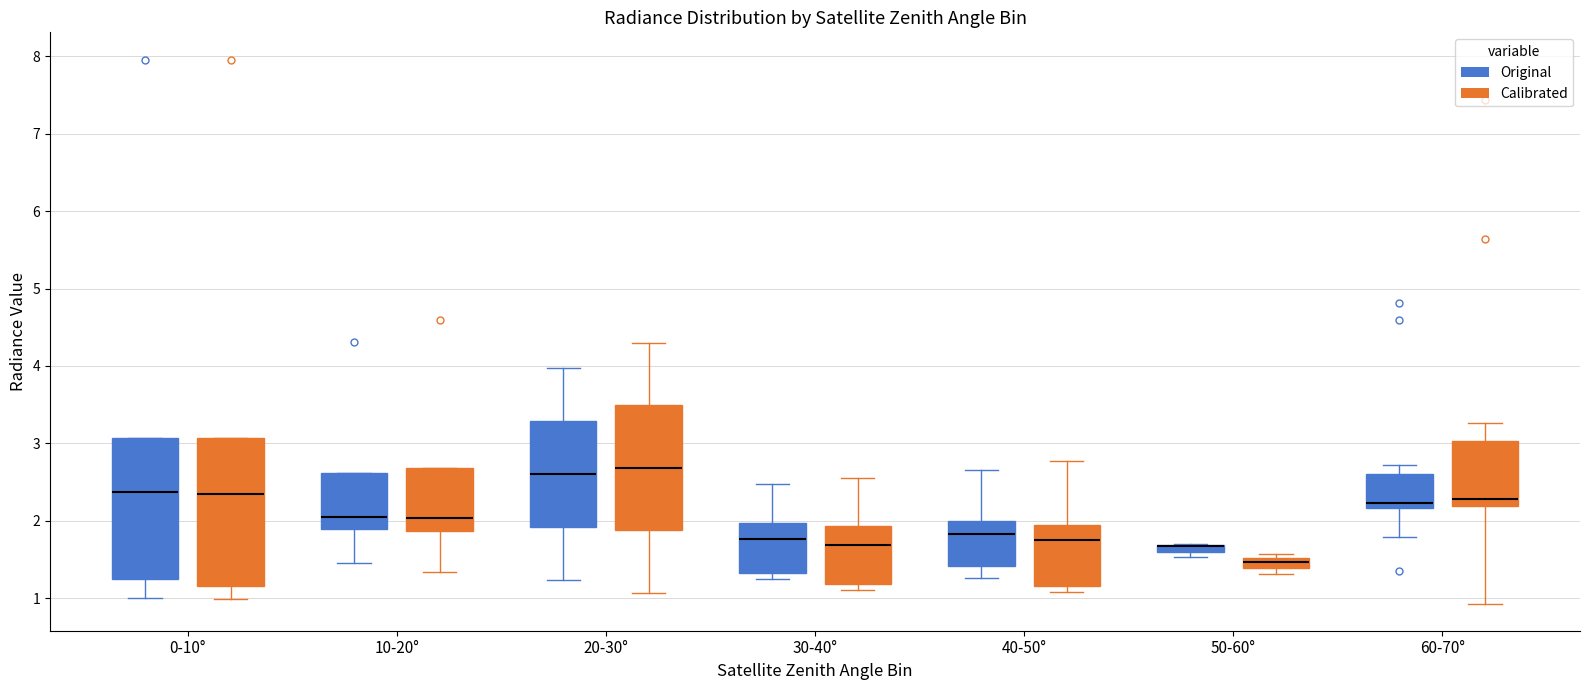

Where does the median line of the box for 0-10° (Calibrated) sit on the y-axis? The values are not printed on the chart, so give them approximately, as read against the axis.

2.3